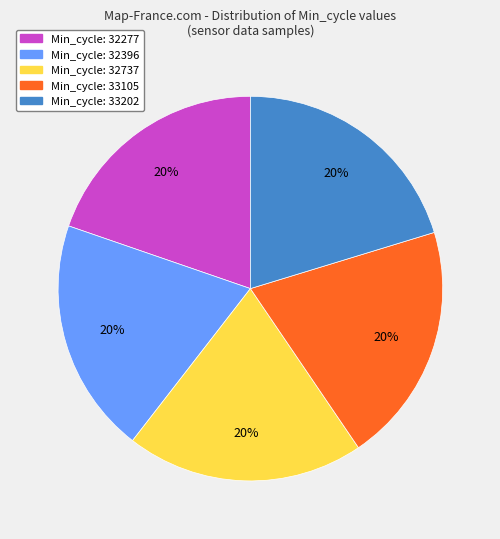

How many slices are in this pie chart?

5